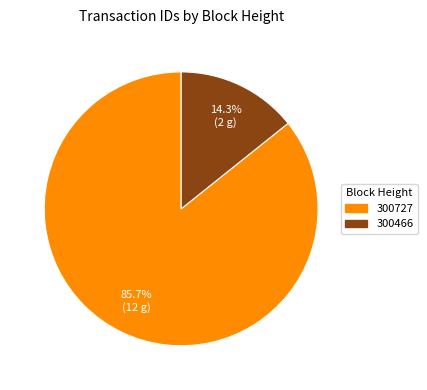

Does 300727 account for over 50% of the chart?

Yes